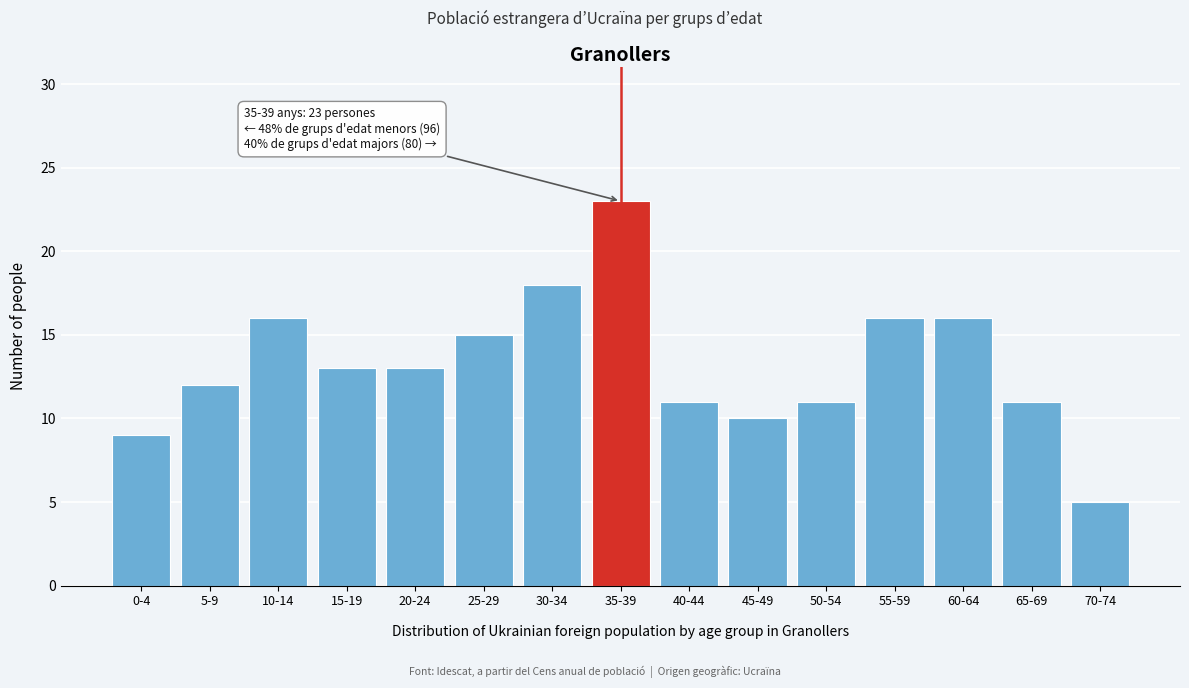

Reading left to right, transcribe all the data shown in this chart.

0-4=9	5-9=12	10-14=16	15-19=13	20-24=13	25-29=15	30-34=18	35-39=23	40-44=11	45-49=10	50-54=11	55-59=16	60-64=16	65-69=11	70-74=5